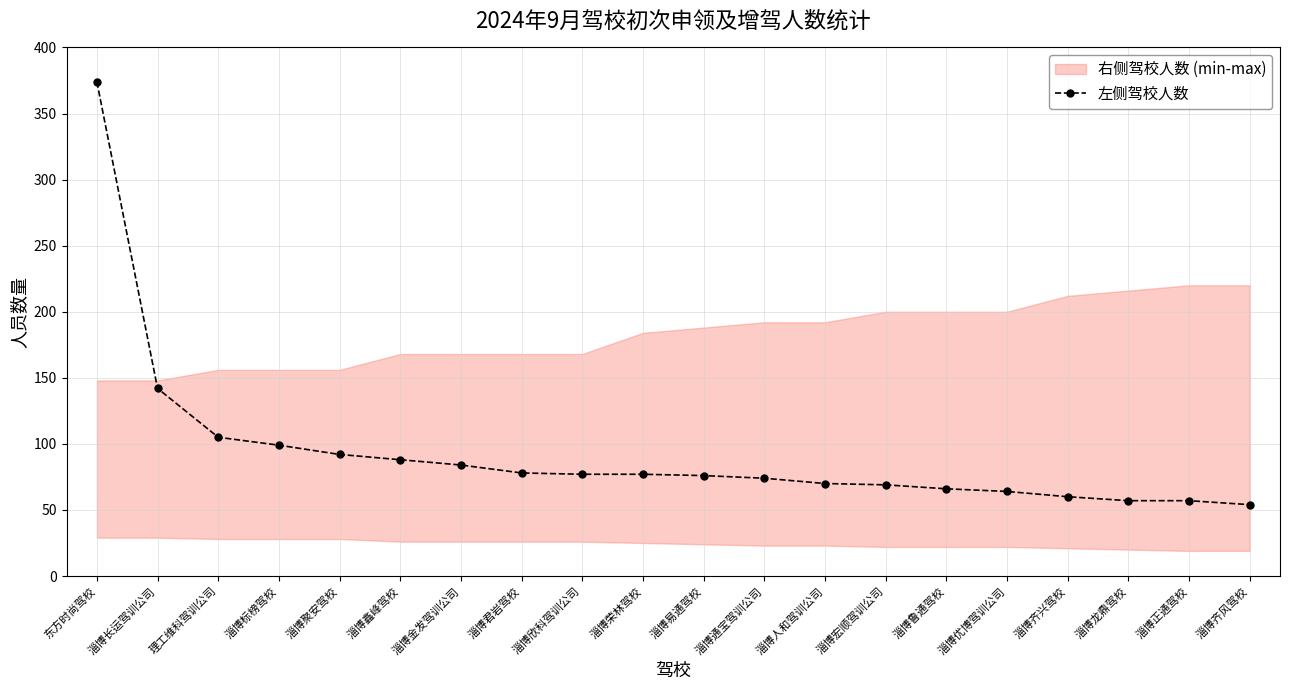

How many values are below 77?

10